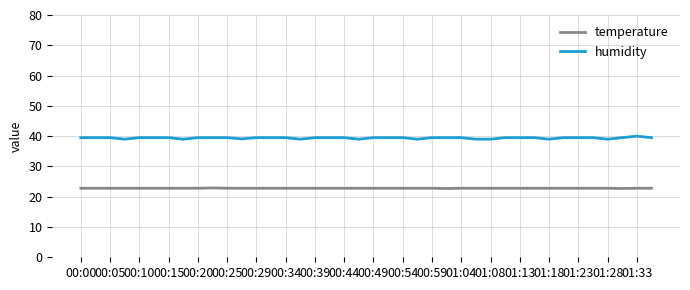

Rank the series by their maximum value, from highest to lowest.

humidity, temperature